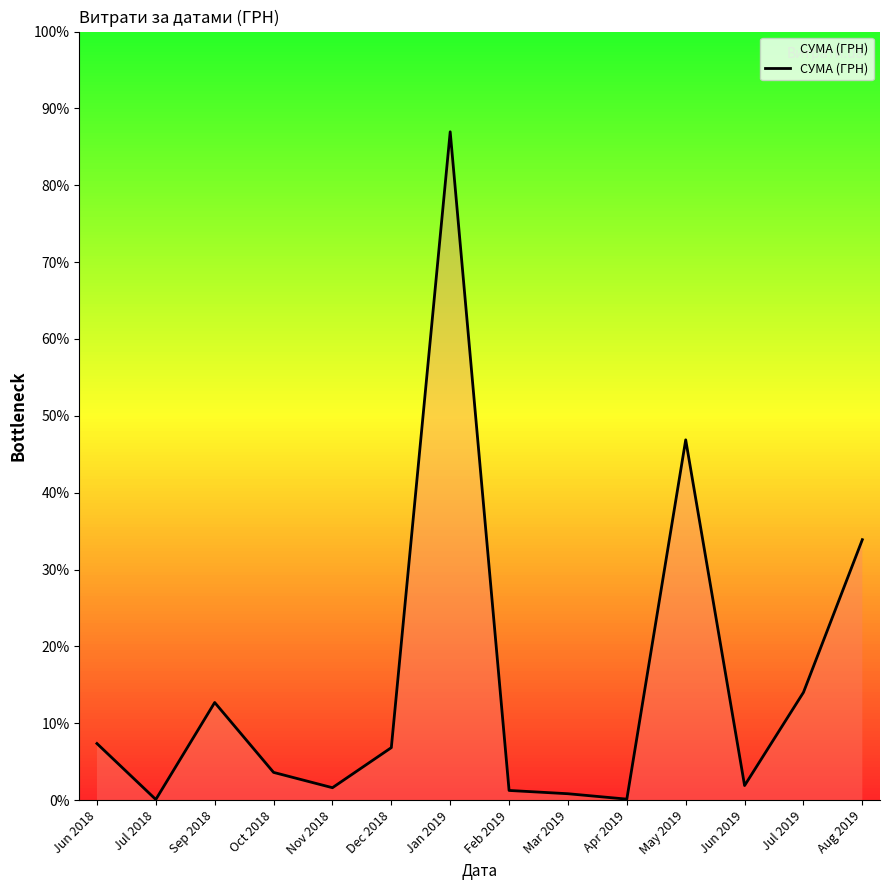

Rank the categories by value from highest to lowest.

Jan 2019, May 2019, Aug 2019, Jul 2019, Sep 2018, Jun 2018, Dec 2018, Oct 2018, Jun 2019, Nov 2018, Feb 2019, Mar 2019, Apr 2019, Jul 2018